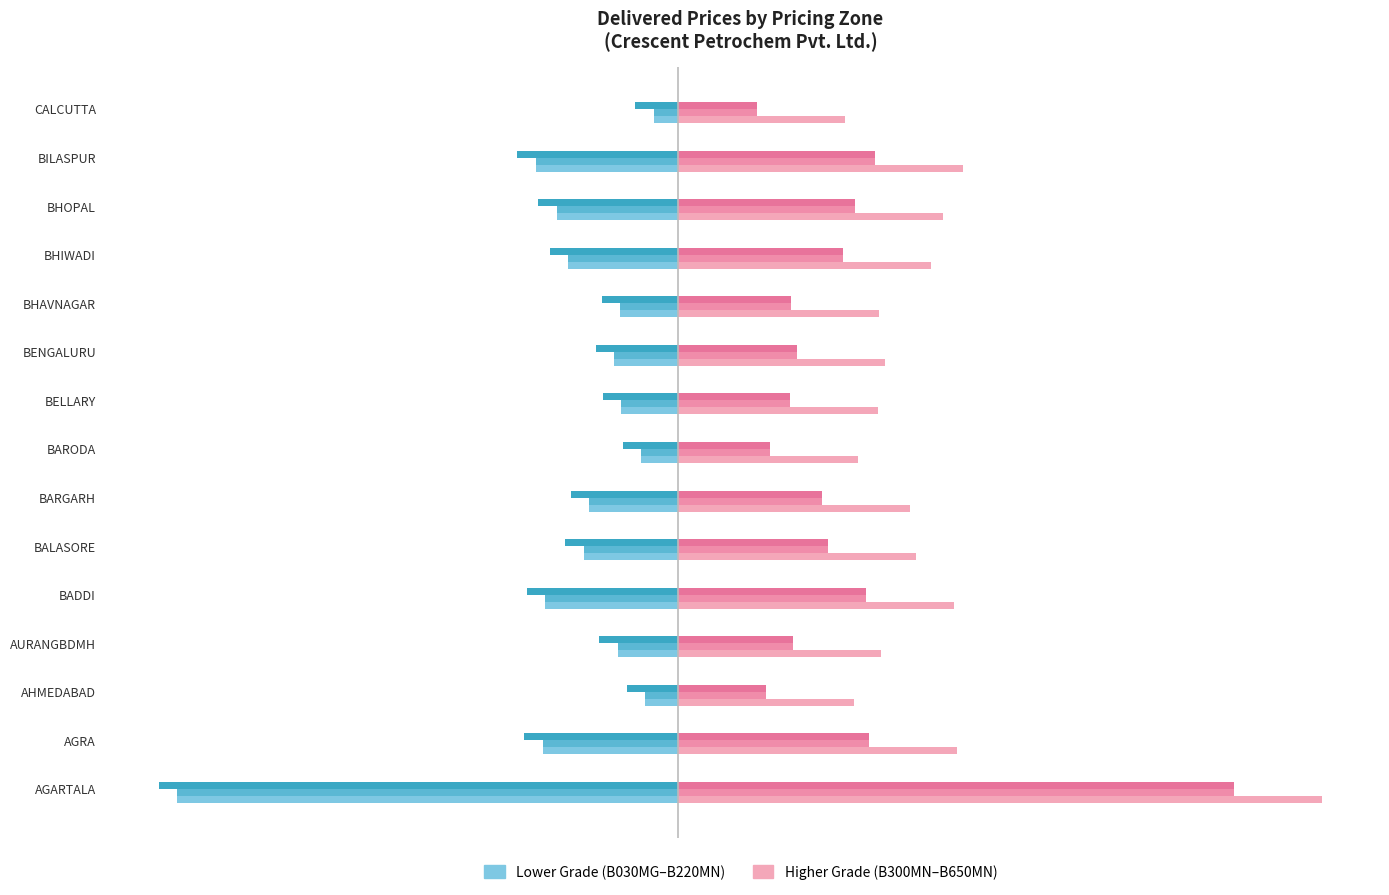

Which label corresponds to the smallest value in the chart?

AGARTALA